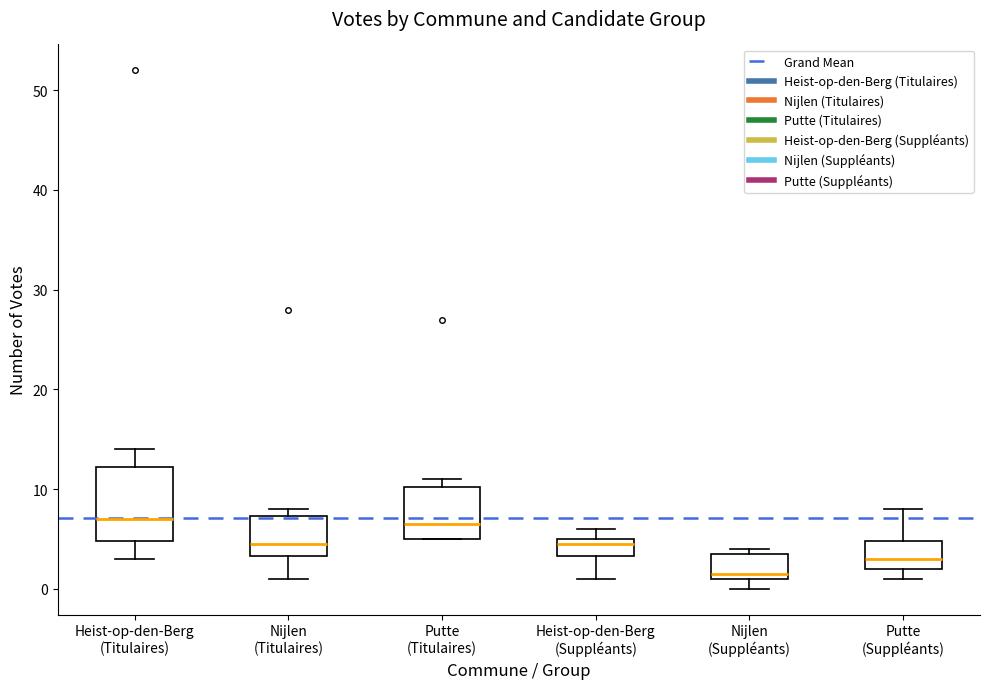

Which box has the lowest median line?

Nijlen (Suppléants)